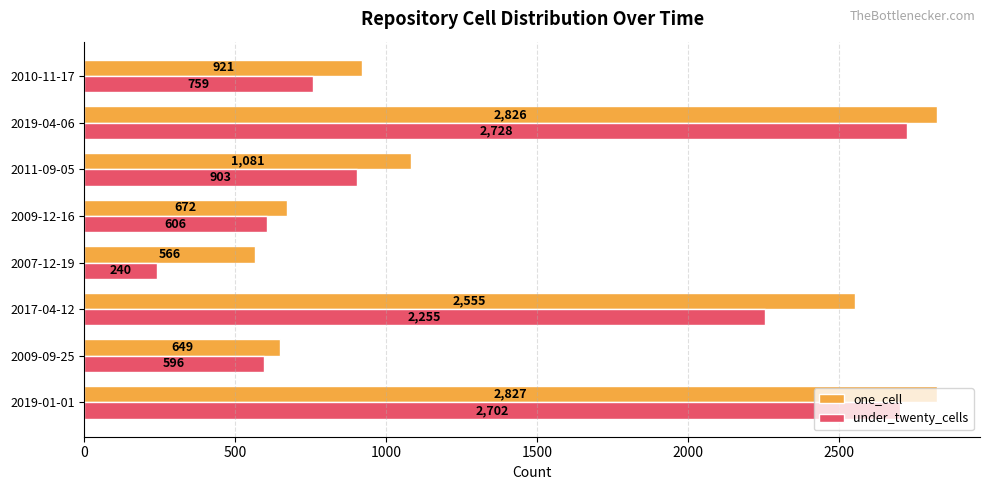

What is the greatest value displayed?

2827